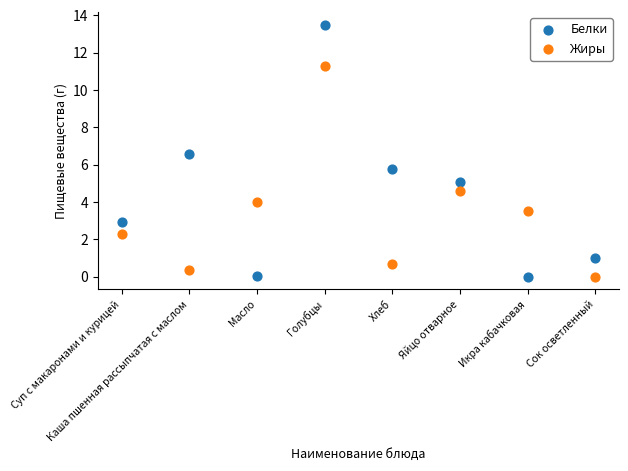

Which series has the widest spread of Y values?

Белки